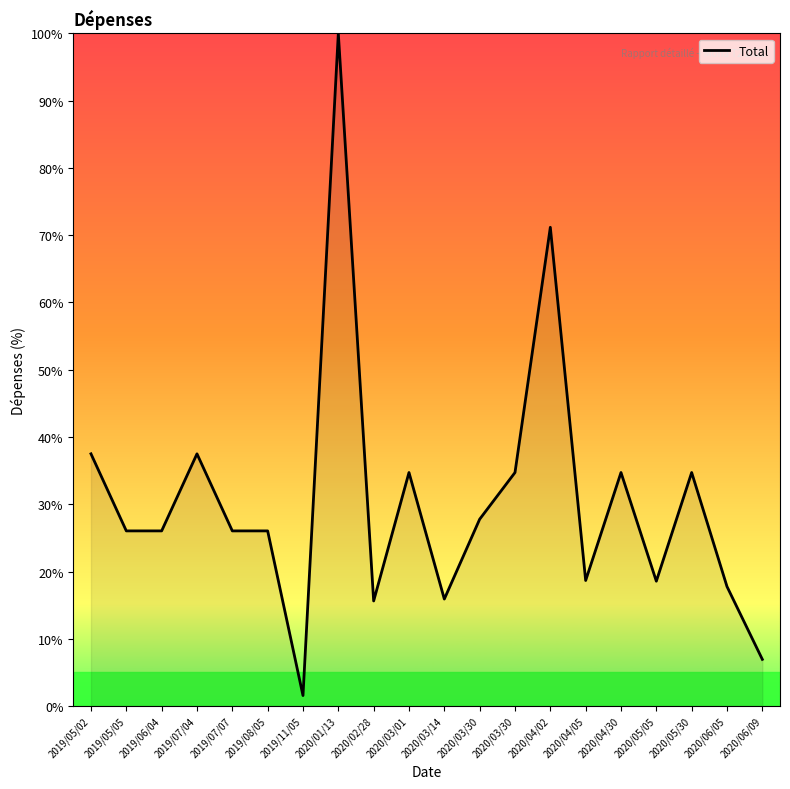

True or false: the data shows 46.3 at 2020/03/30.

False